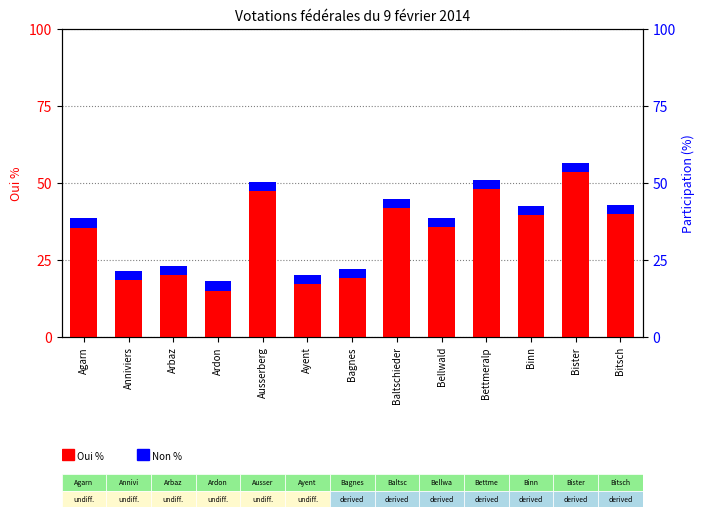

What is the value of the Non % bar at the 8th from the left?

3.0